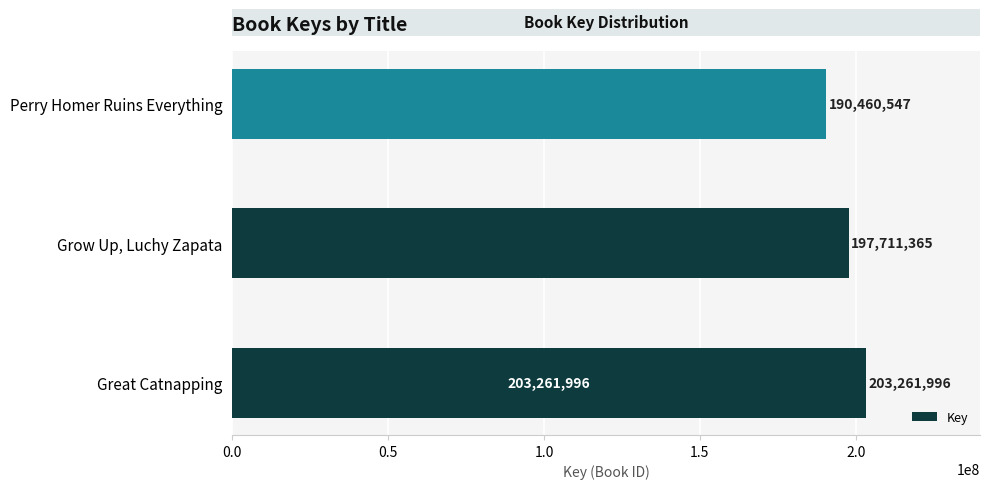

What is the minimum value shown in the chart?

190460547